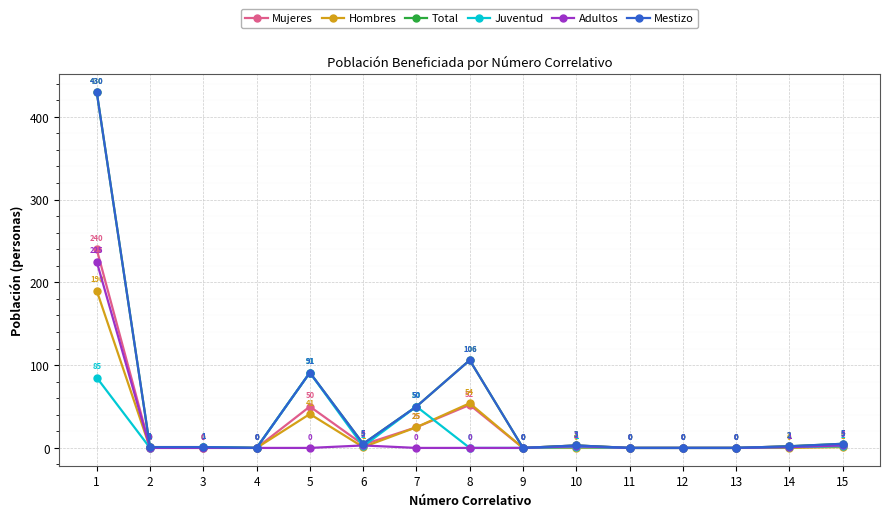

What is the difference between the maximum and minimum values in the Total series?

430